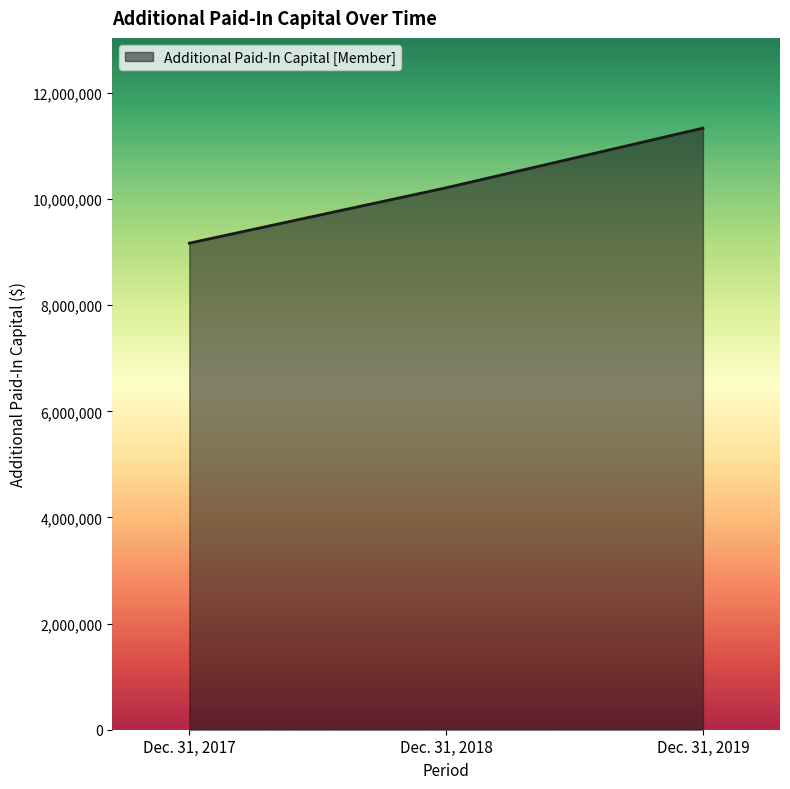

What is the greatest value displayed?

11338104